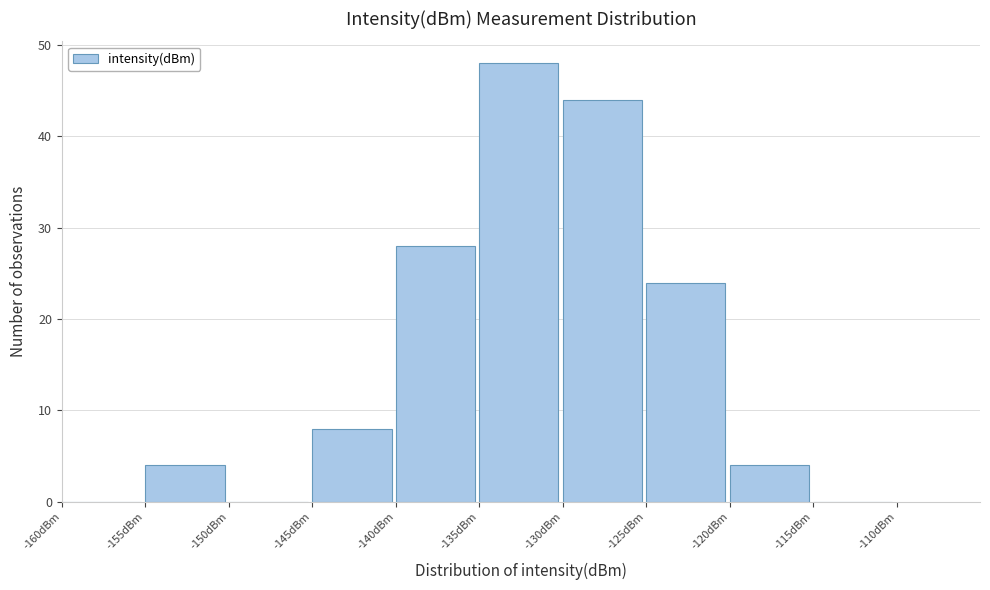

Over which range of the x-axis is the bar tallest?

-135 to -130